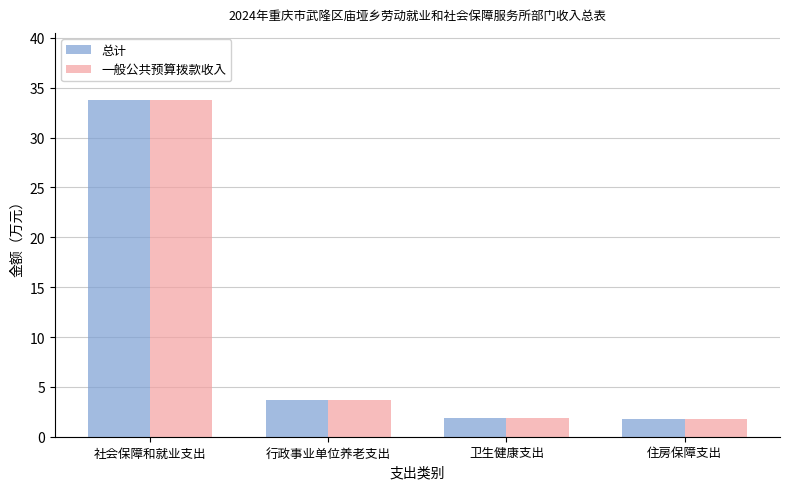

What is the difference between the second highest and second lowest values in the 总计 series?

1.8